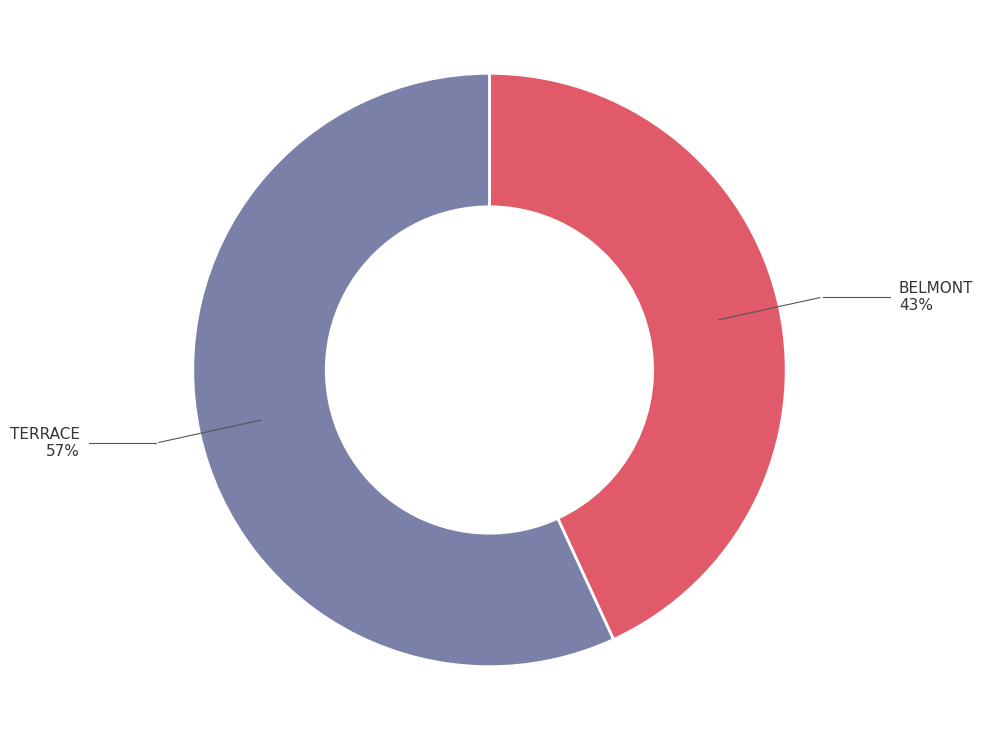

How many segments does this pie chart have?

2